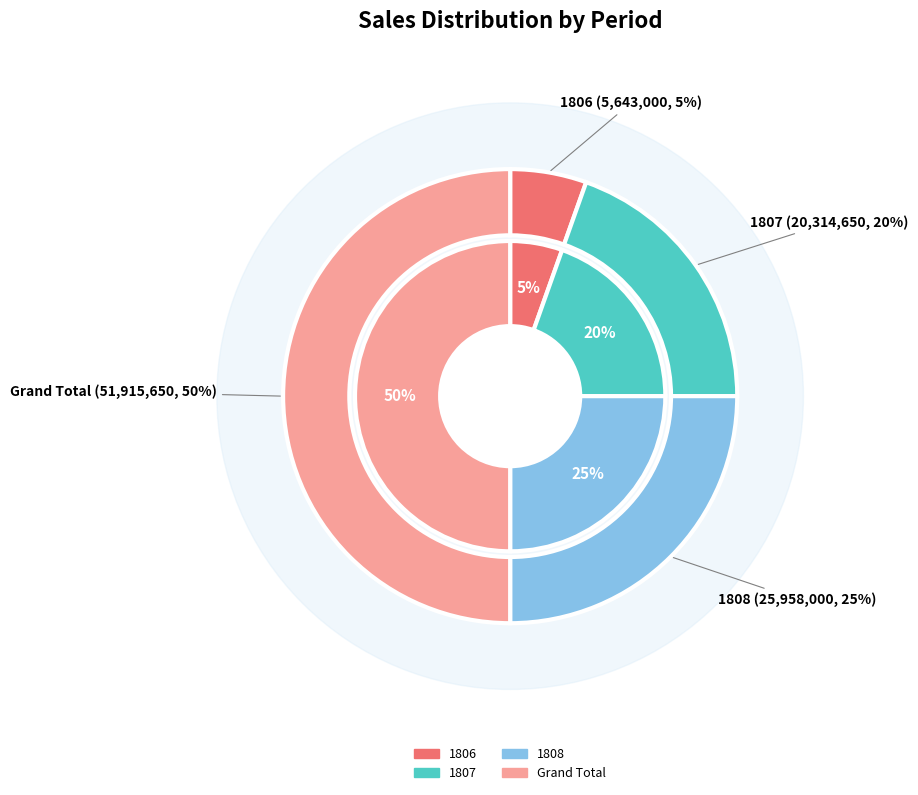

Rank the categories by value from lowest to highest.

1806, 1807, 1808, Grand Total